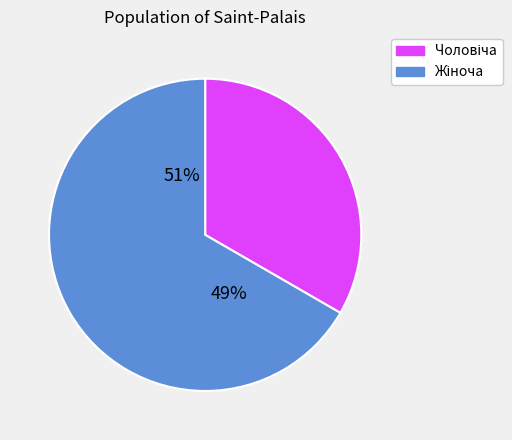

What percentage is the Жіноча slice, to the nearest percent?

67%